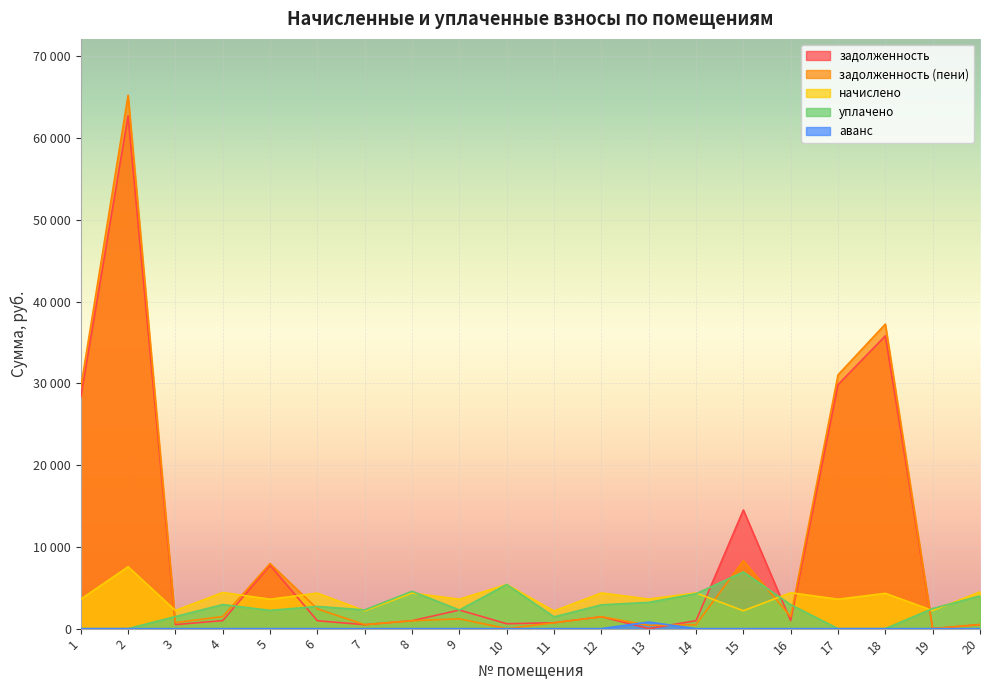

How many values in задолженность (пени) are above zero?

18